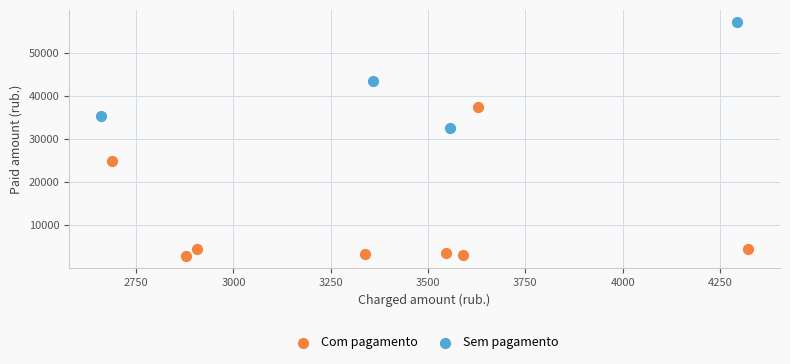

Which series has the widest spread of Y values?

Com pagamento